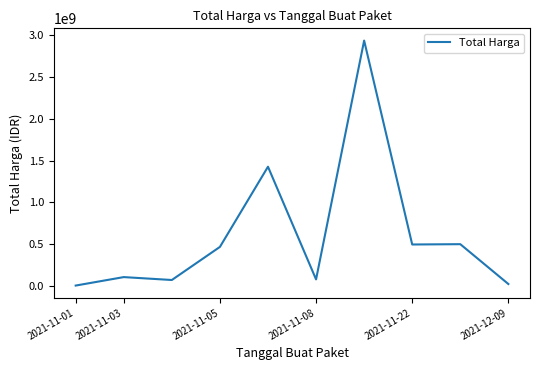

What is the maximum value shown in the chart?

2938963240